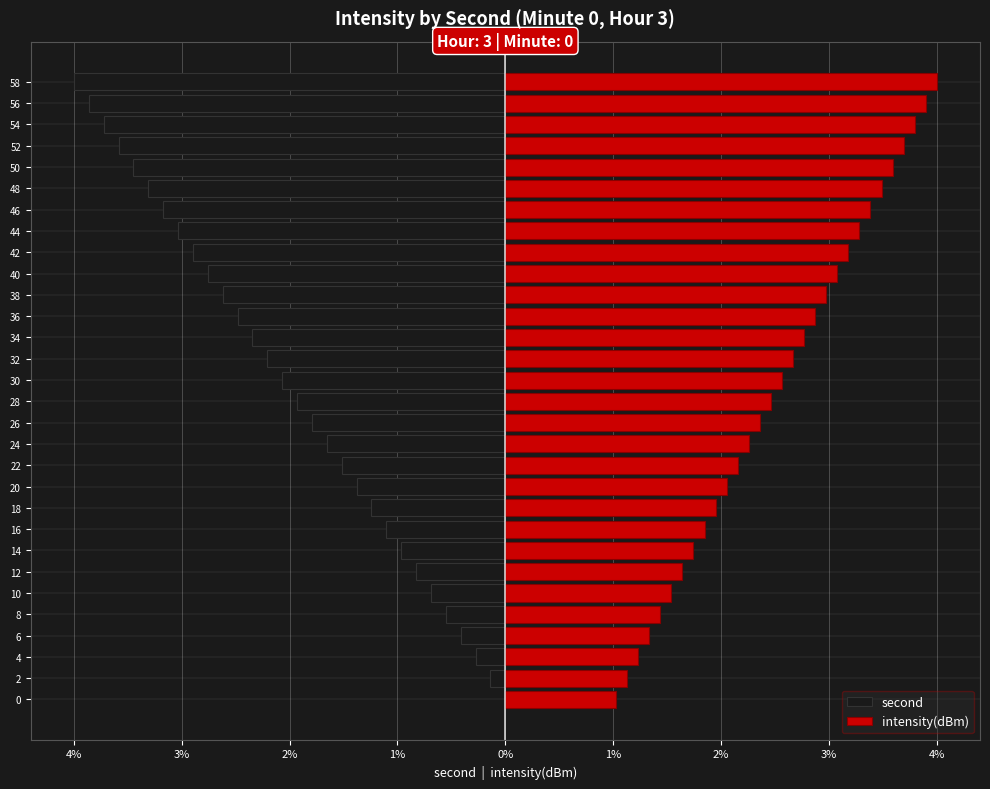

What is the lowest value of the second series?

-4.0